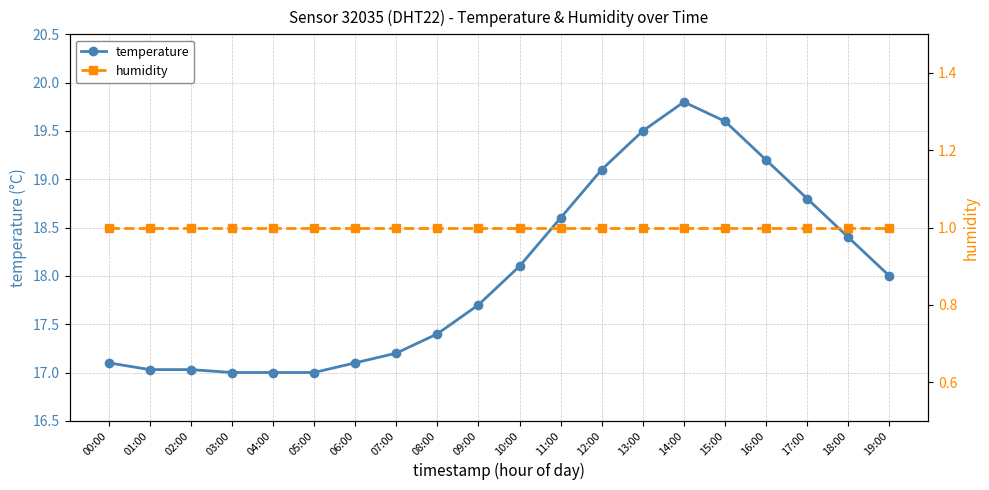

What position from the left is 03:00?

4